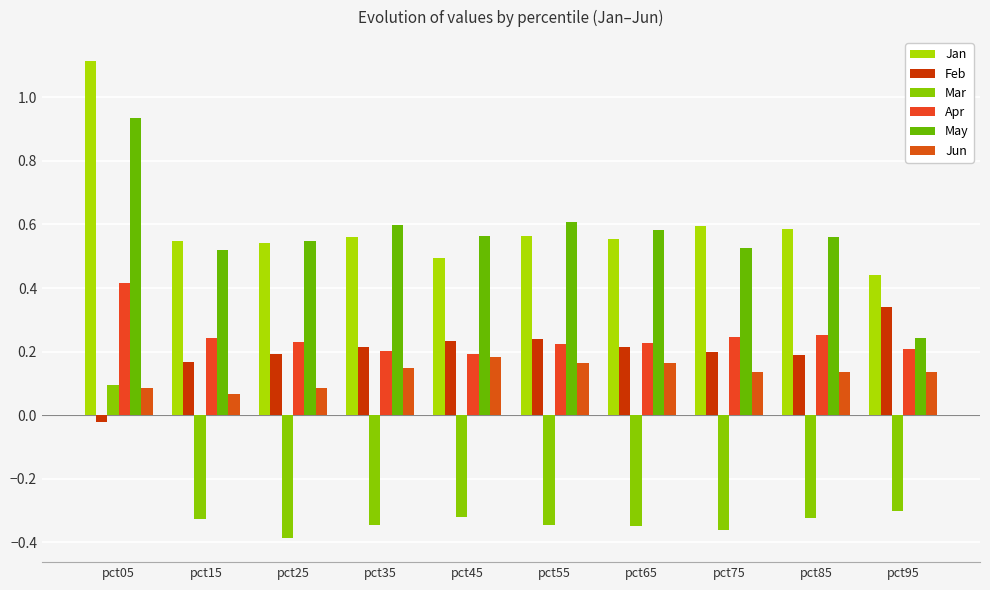

How many bars are there in each group?

6